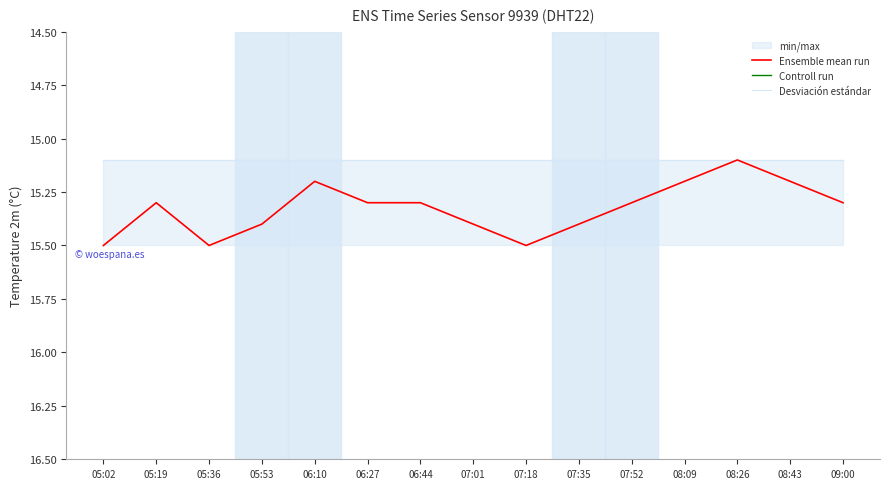

What is the maximum value for Controll run?

99.9